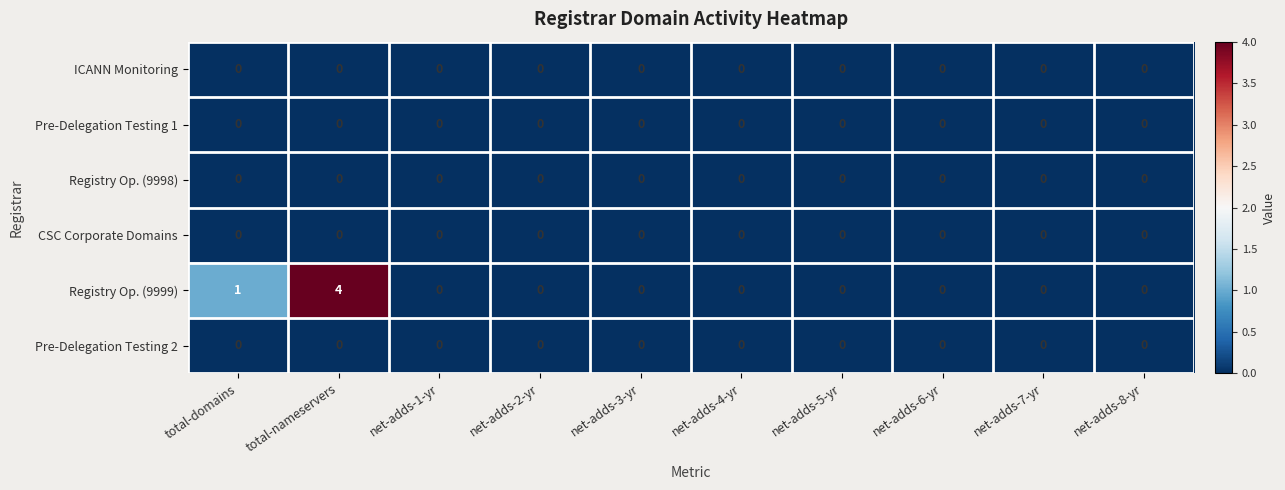

What is the greatest value displayed?

4